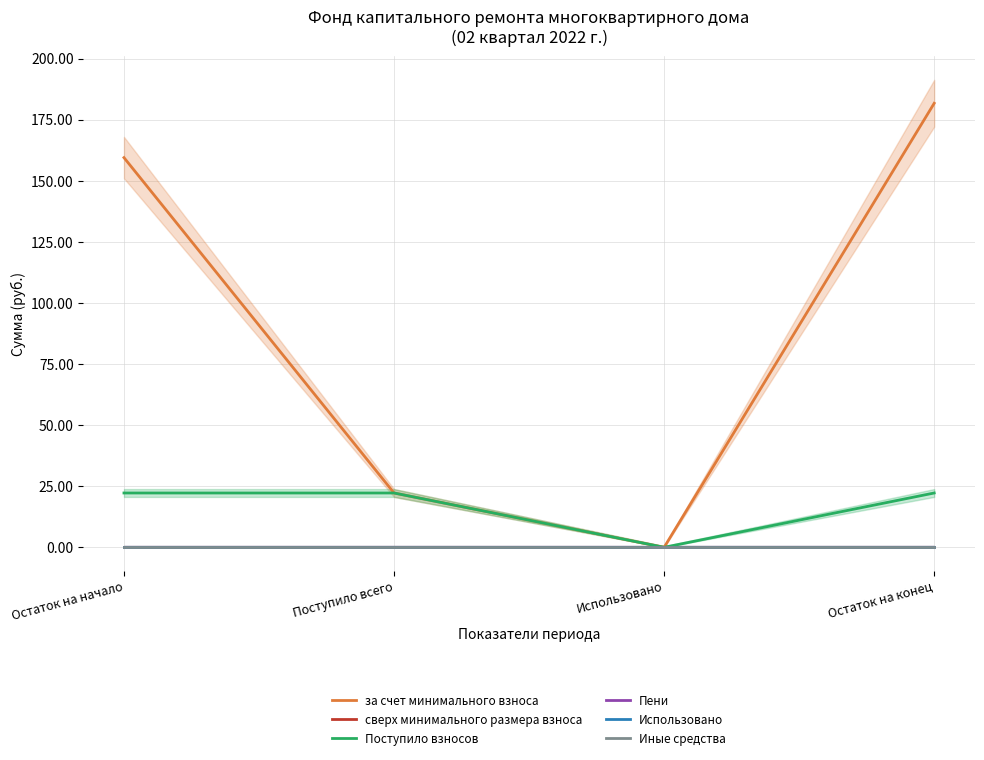

List the series in order of their peak value, lowest first.

сверх минимального размера взноса, Пени, Использовано, Иные средства, Поступило взносов, за счет минимального взноса